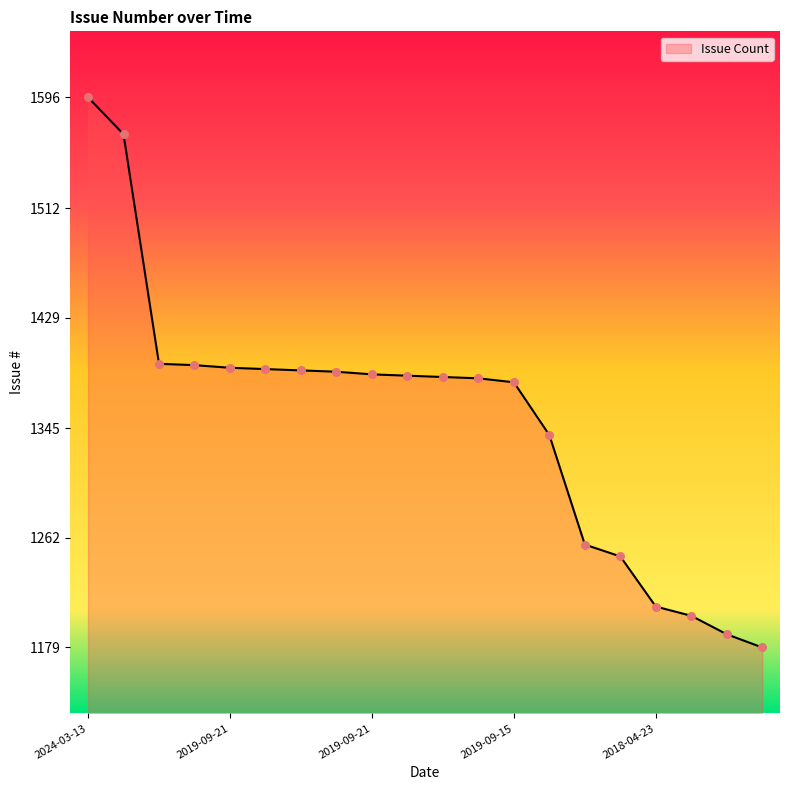

What is the greatest value displayed?

1596